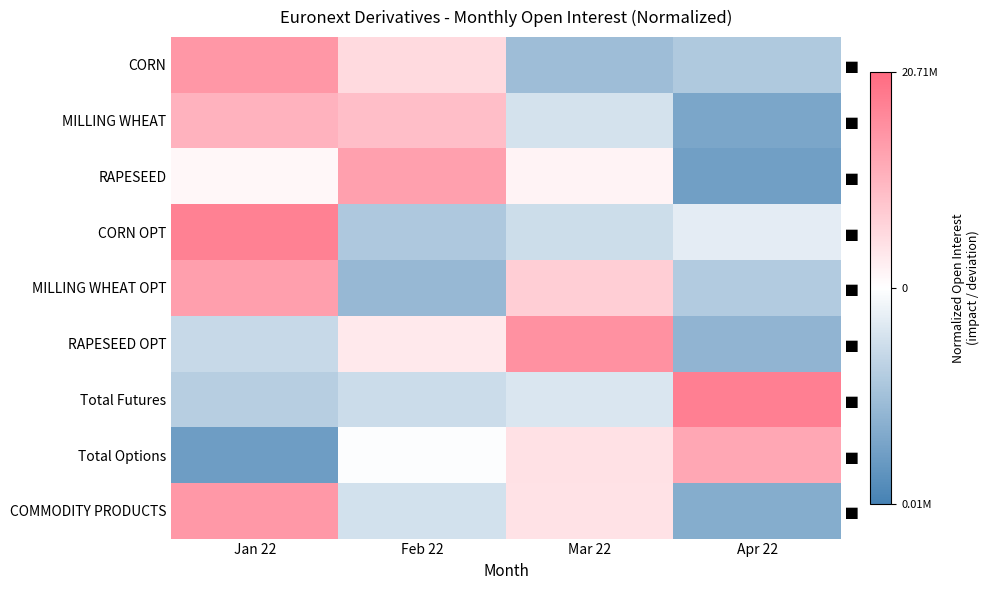

What is the smallest value displayed?

-1.6